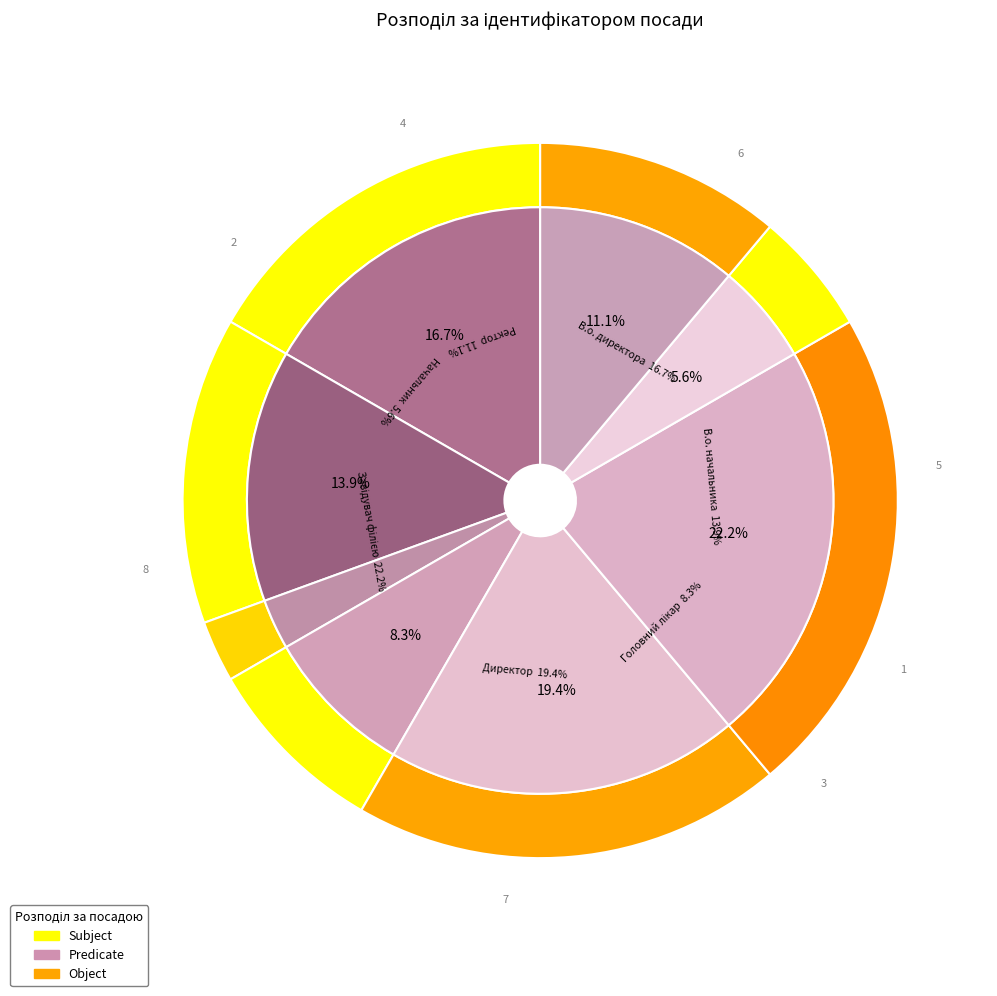

Is there a majority slice in this chart?

No